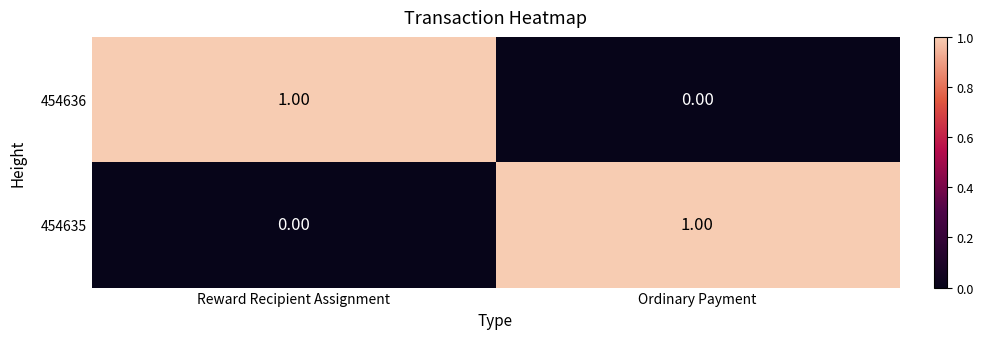

At Reward Recipient Assignment, list the series in order from smallest to largest.

454635, 454636